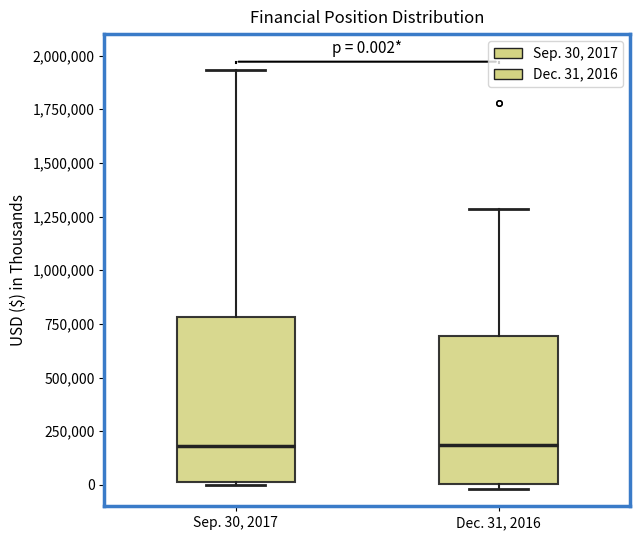

Comparing the boxes themselves (not the whiskers), which one is the tallest?

Sep. 30, 2017